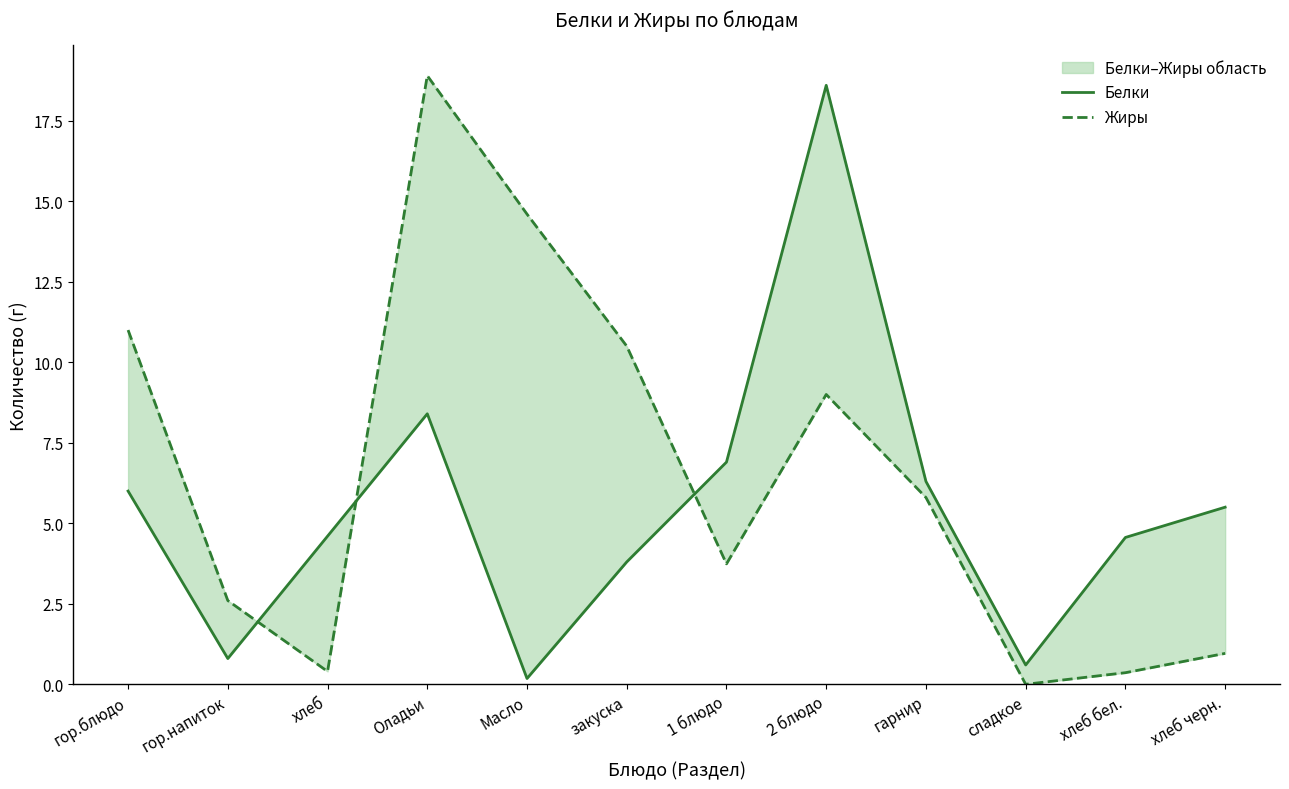

What is the sum of all Жиры values?

77.9